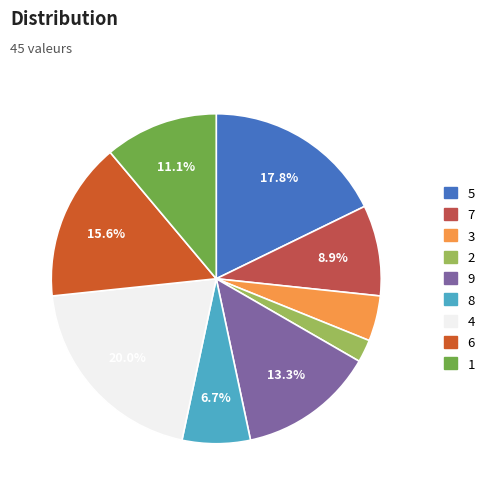

Rank the categories by value from highest to lowest.

4, 5, 6, 9, 1, 7, 8, 3, 2